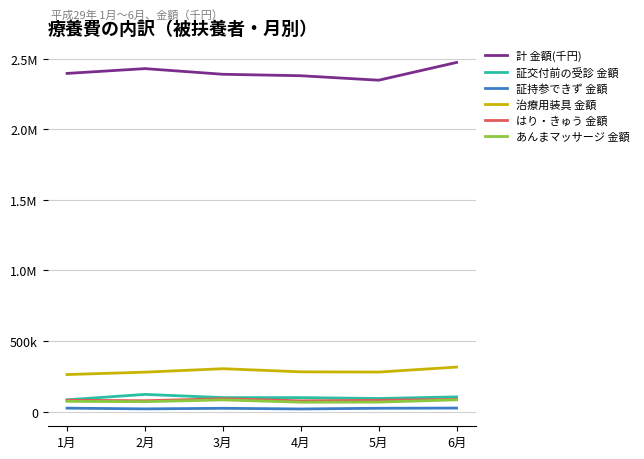

Reading left to right, list all the values displayed in this chart.

計 金額(千円): 1月=2394593.7	2月=2428539.8	3月=2388481.3	4月=2378157.2	5月=2346485.8	6月=2472280.3
証交付前の受診 金額: 1月=83863.3	2月=122112.9	3月=99494.0	4月=99319.4	5月=93076.1	6月=104545.1
証持参できず 金額: 1月=24684.9	2月=19634.8	3月=23713.6	4月=19088.6	5月=23956.1	6月=25335.3
治療用装具 金額: 1月=262621.0	2月=279613.1	3月=304032.4	4月=281886.6	5月=280182.2	6月=315429.6
はり・きゅう 金額: 1月=80651.3	2月=77385.4	3月=91477.7	4月=76726.6	5月=80251.6	6月=86875.1
あんまマッサージ 金額: 1月=73078.1	2月=70534.4	3月=83225.7	4月=66846.8	5月=67685.9	6月=83609.3